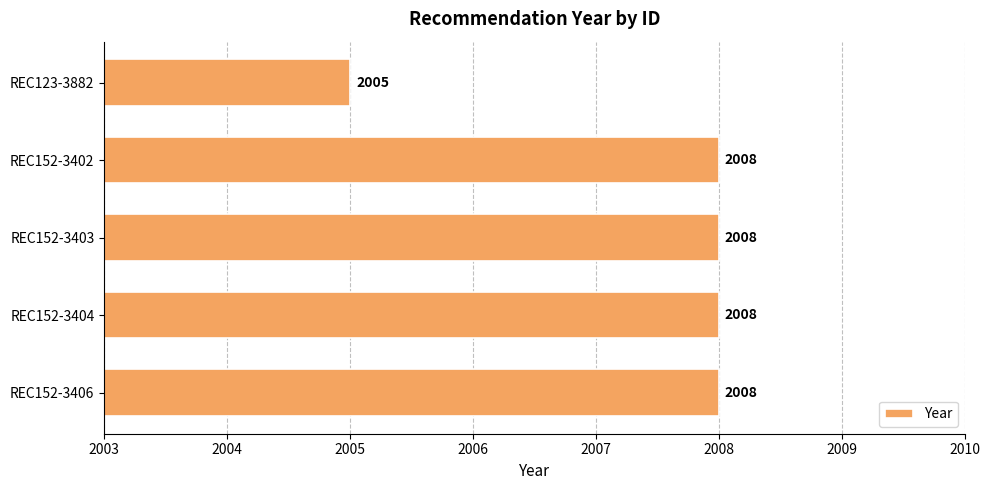

The chart shows a value of 2008 at REC152-3406. True or false?

True